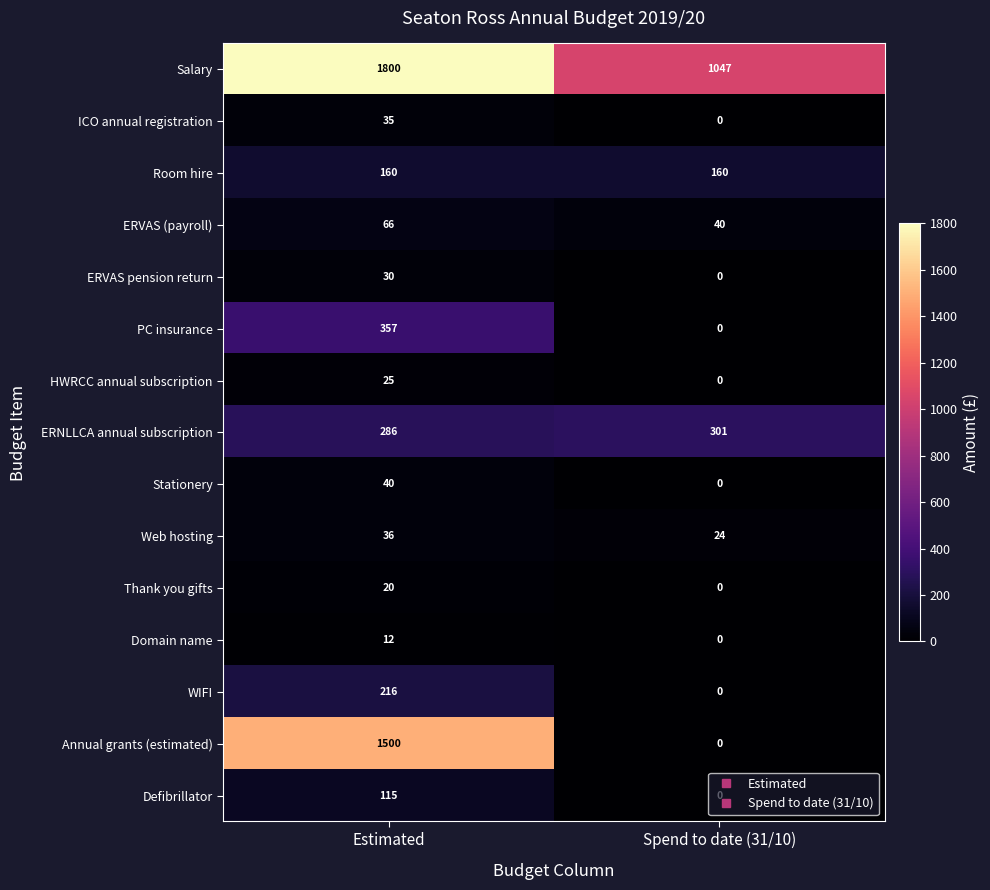

The value of Annual grants (estimated) at Spend to date (31/10) is 0. True or false?

True